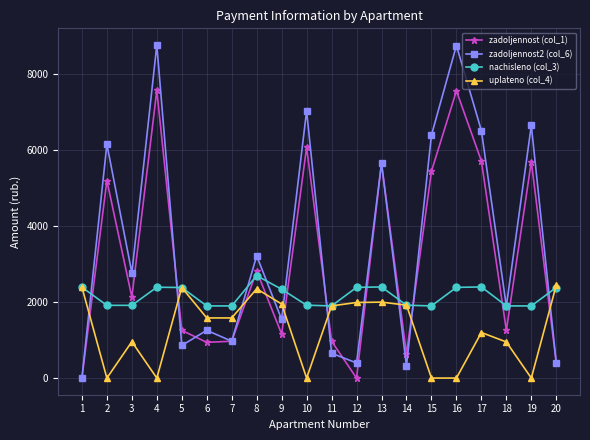

True or false: zadoljennost2 (col_6) and uplateno (col_4) cross at least once.

True